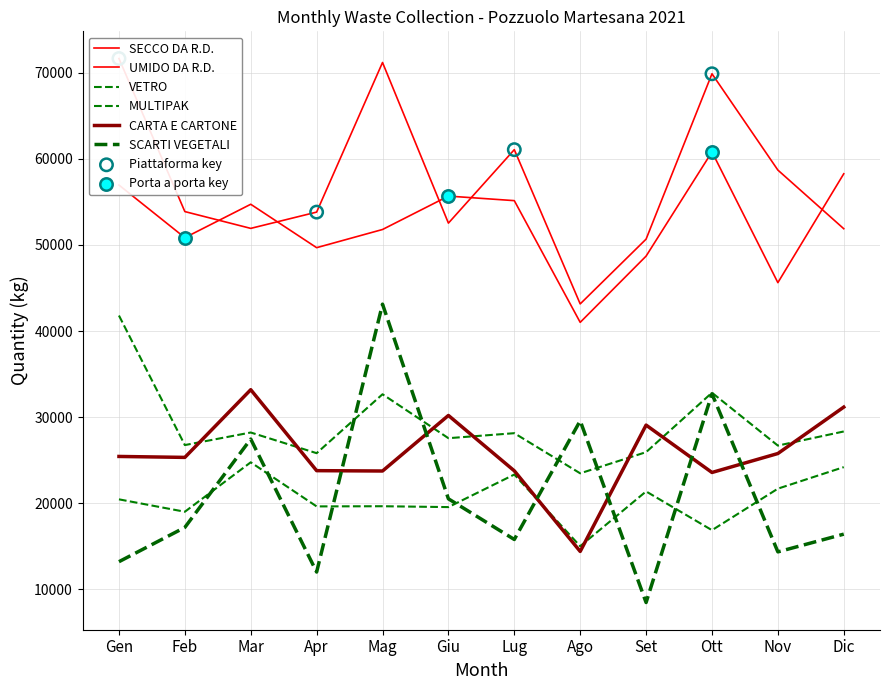

Which series has the widest spread of Y values?

SCARTI VEGETALI